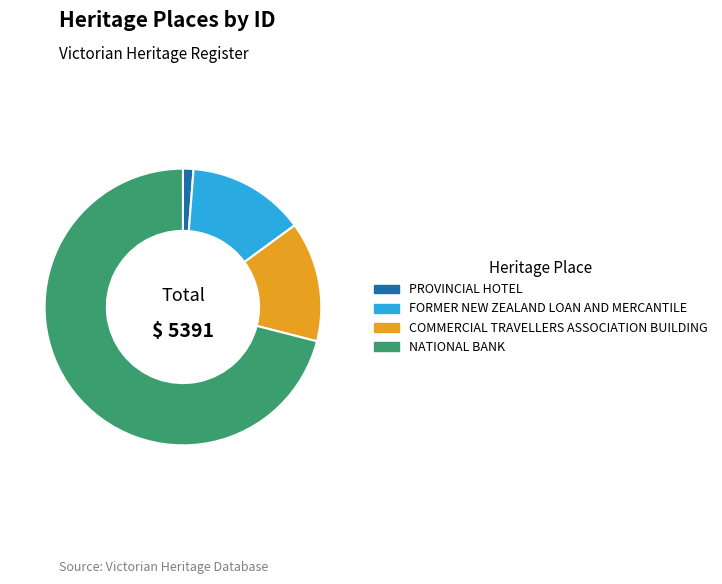

Which slice is the smallest?

PROVINCIAL HOTEL